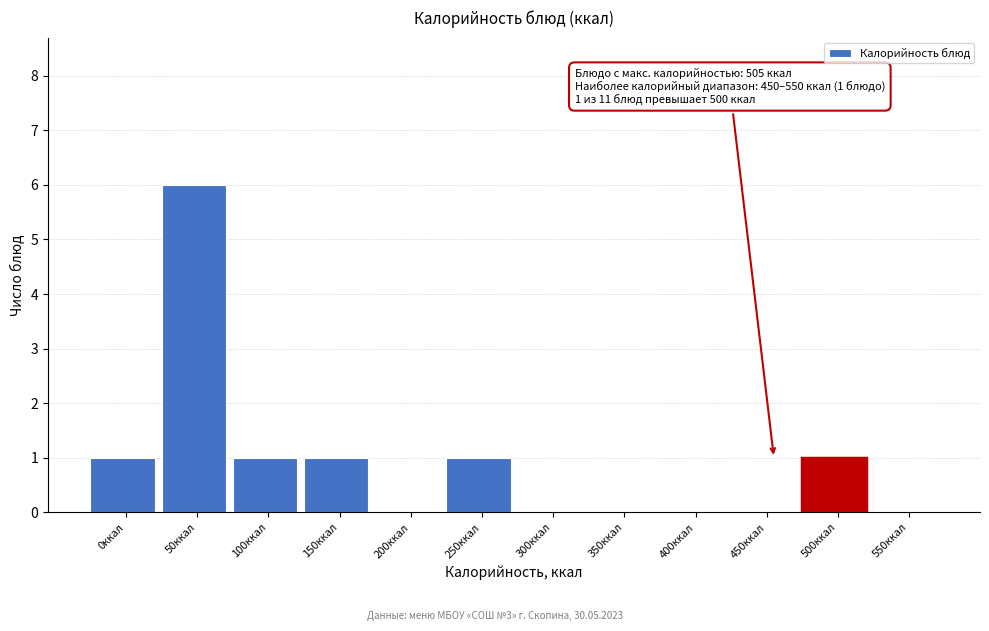

Reading right to left, transcribe all the data shown in this chart.

550ккал=0	500ккал=1	450ккал=0	400ккал=0	350ккал=0	300ккал=0	250ккал=1	200ккал=0	150ккал=1	100ккал=1	50ккал=6	0ккал=1